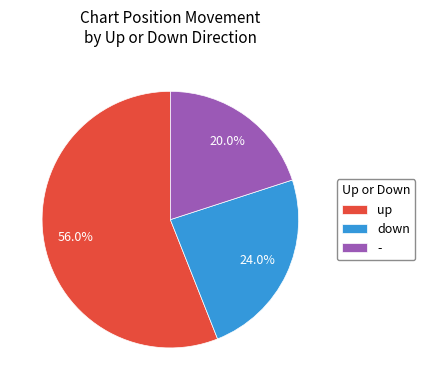

Rank the categories by value from lowest to highest.

-, down, up